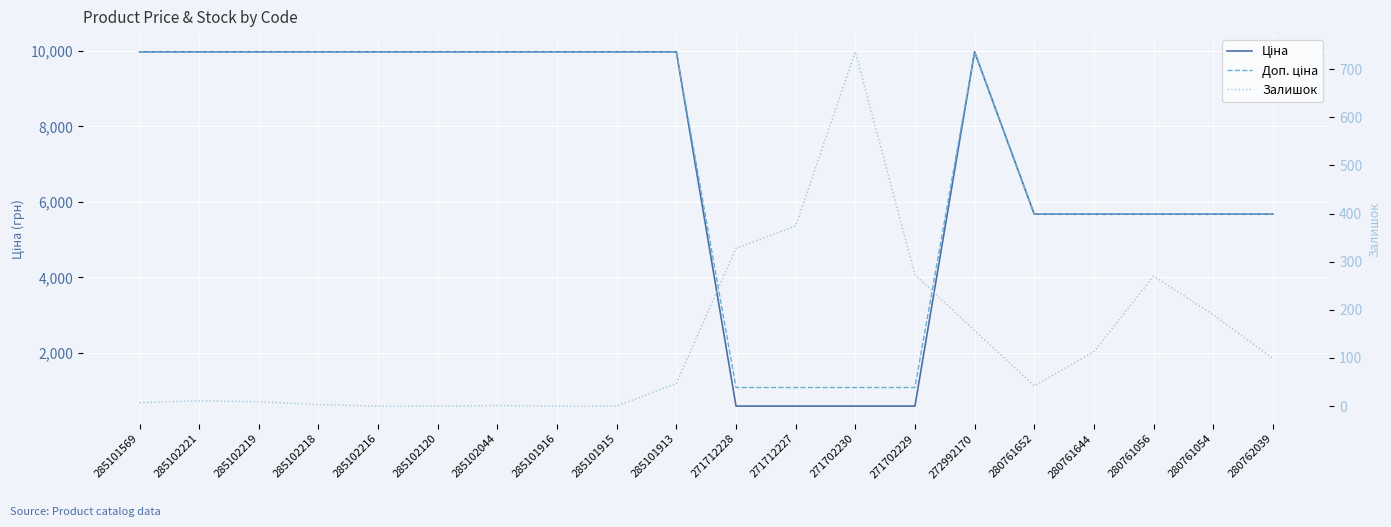

Reading left to right, list all the values displayed in this chart.

Ціна: 9975.0	9975.0	9975.0	9975.0	9975.0	9975.0	9975.0	9975.0	9975.0	9975.0	589.9	589.9	589.9	589.9	9975.0	5673.8	5673.8	5673.8	5673.8	5673.8
Доп. ціна: 9975.0	9975.0	9975.0	9975.0	9975.0	9975.0	9975.0	9975.0	9975.0	9975.0	1081.7	1081.7	1081.7	1081.7	9975.0	5673.8	5673.8	5673.8	5673.8	5673.8
Залишок: 7.0	11.0	9.0	3.0	0.0	0.0	1.0	0.0	0.0	47.0	328.0	374.0	736.0	273.0	157.0	42.0	113.0	270.0	190.0	99.0